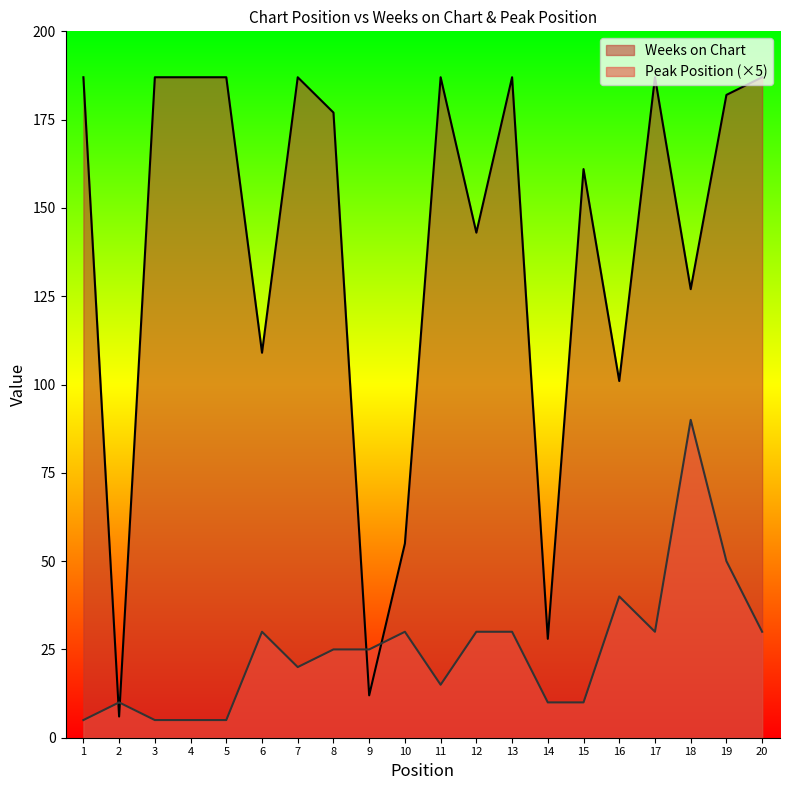

In Weeks on Chart, how many points are higher than both neighbors (excluding endpoints)?

5